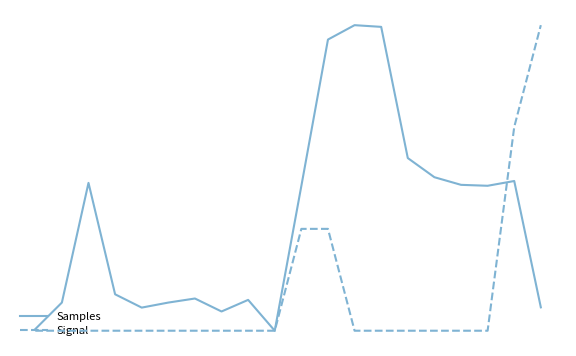

What is the difference between the second highest and second lowest values in the Samples series?

58809